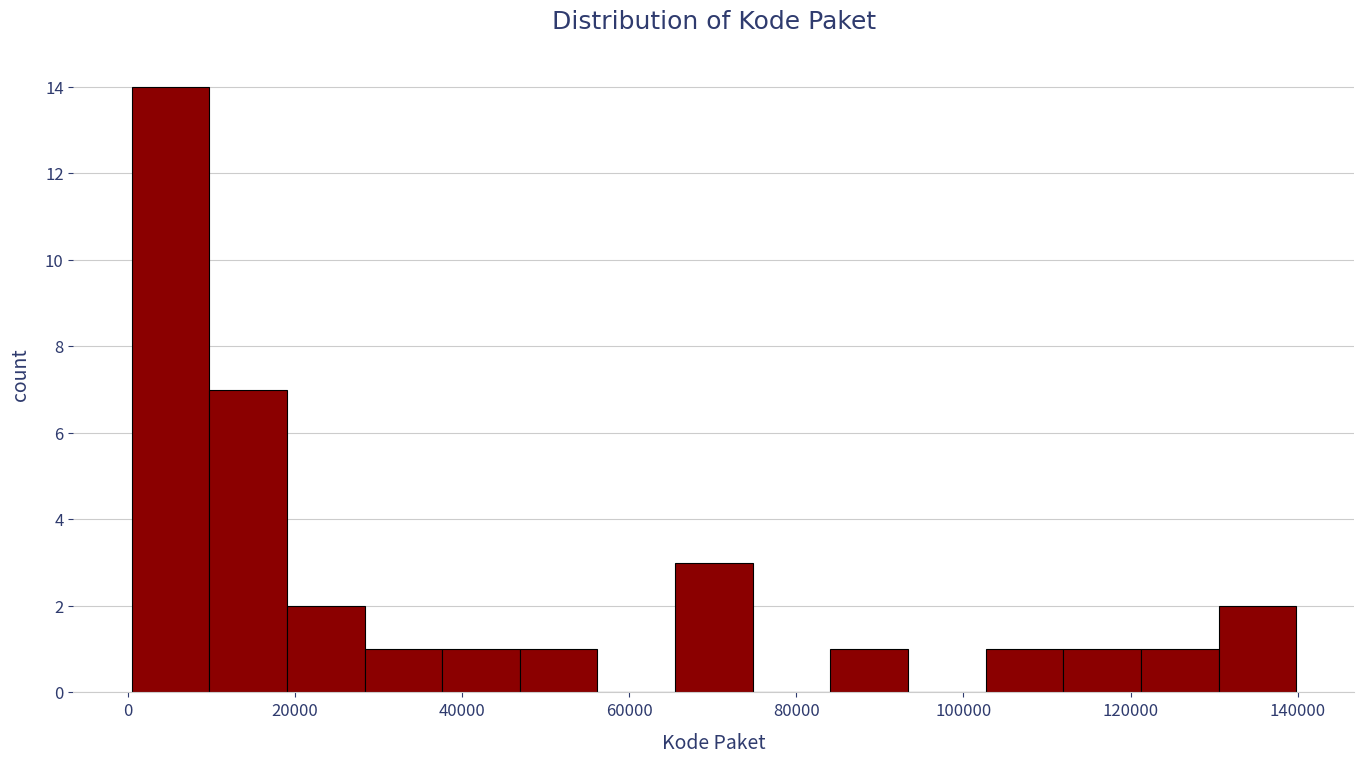

Reading left to right, list every bar in this chart as the range it spans on the x-axis followed by its height. Neither the bar edges nor the heights are printed on the chart, so give them approximately, as read against the axes.

0 to 10000: 14
10000 to 20000: 7
20000 to 28000: 2
28000 to 38000: 1
38000 to 46000: 1
46000 to 56000: 1
56000 to 66000: 0
66000 to 74000: 3
74000 to 84000: 0
84000 to 94000: 1
94000 to 102000: 0
102000 to 112000: 1
112000 to 122000: 1
122000 to 130000: 1
130000 to 140000: 2